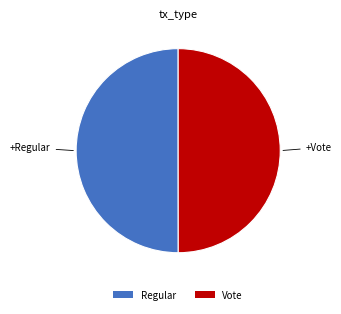

True or false: Vote accounts for 62% of the total.

False